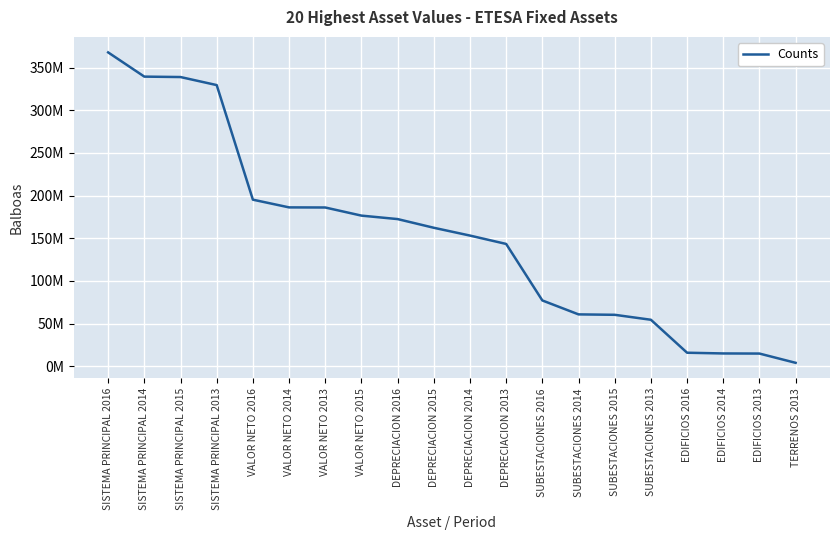

Does the chart have visible grid lines?

Yes